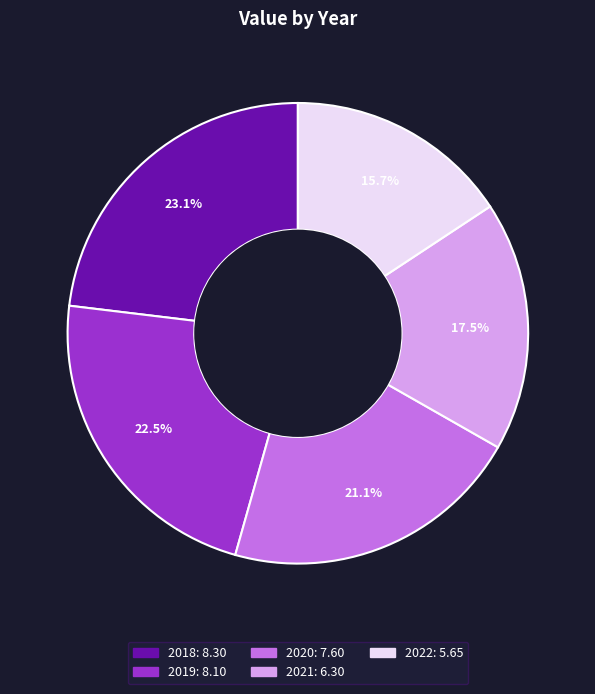

Rank the categories by value from highest to lowest.

2018, 2019, 2020, 2021, 2022